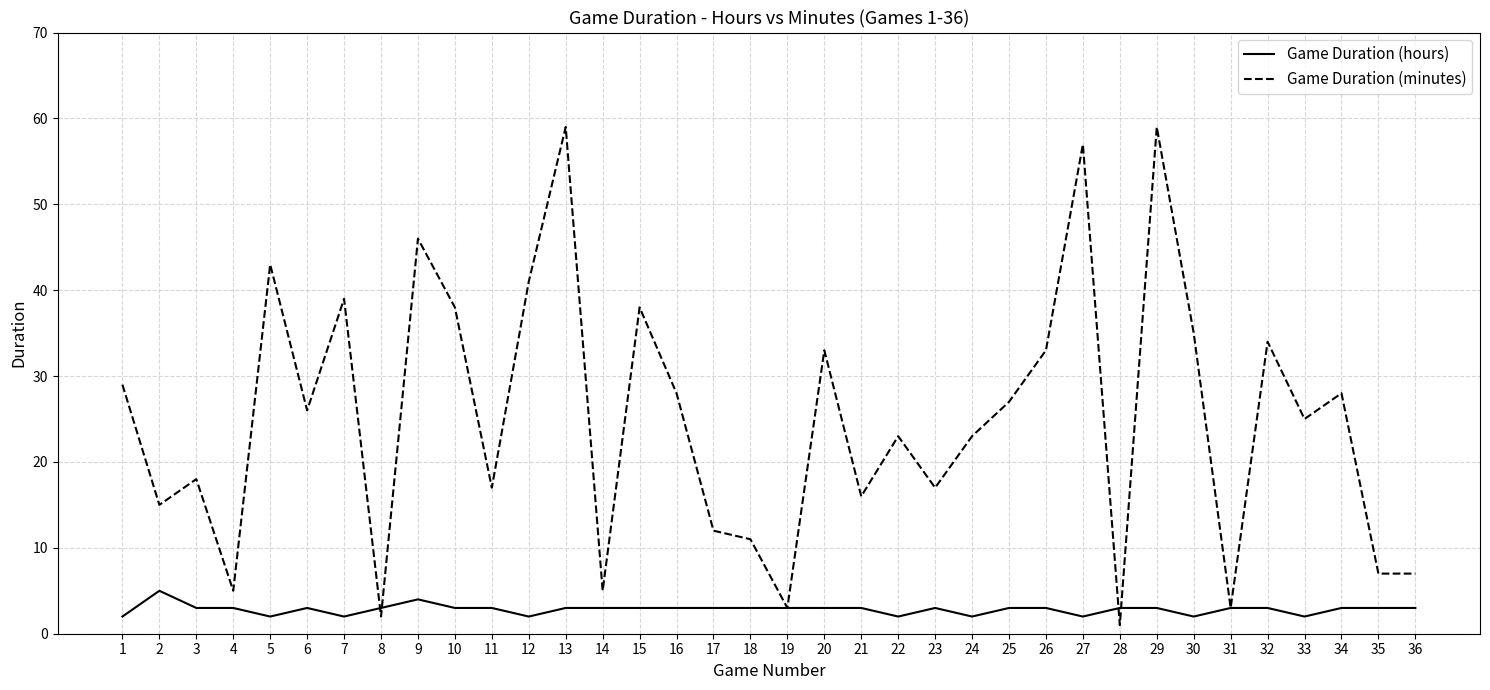

Is this an area chart (filled region under the line)?

No